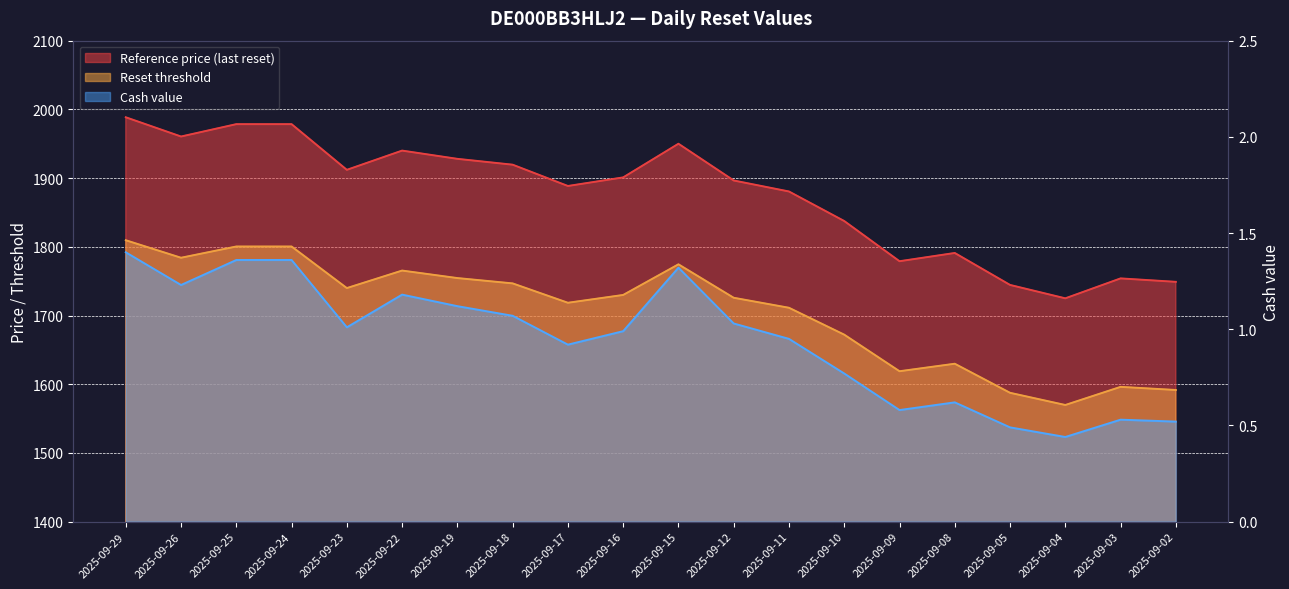

What is the value of the Reference price (last reset) point at the 19th from the left?

1754.0